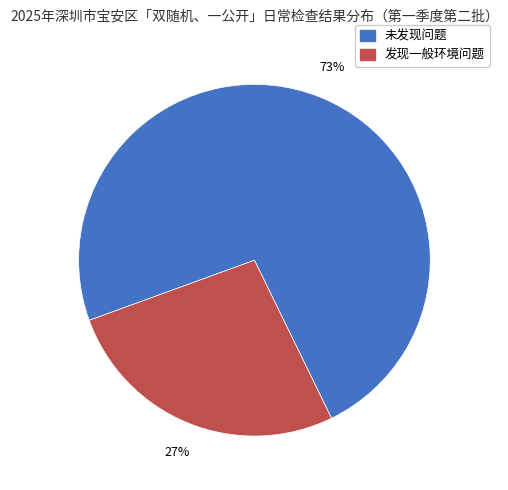

To the nearest percent, what percentage of the pie is 发现一般环境问题?

27%